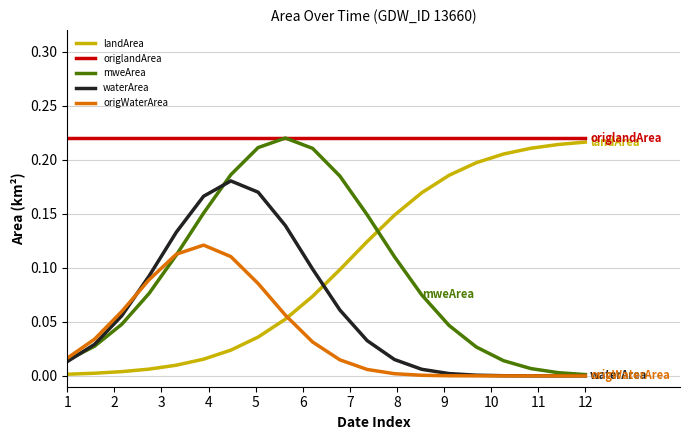

How many lines are shown in the chart?

5